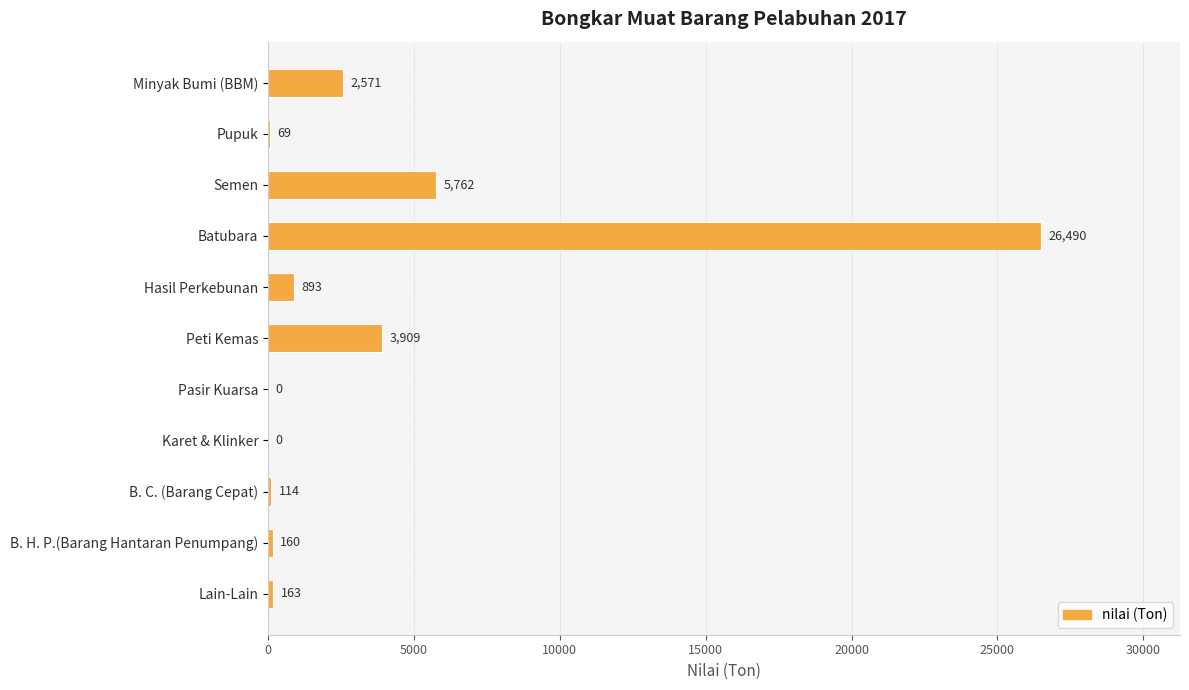

Which category has the highest value across all series?

Batubara